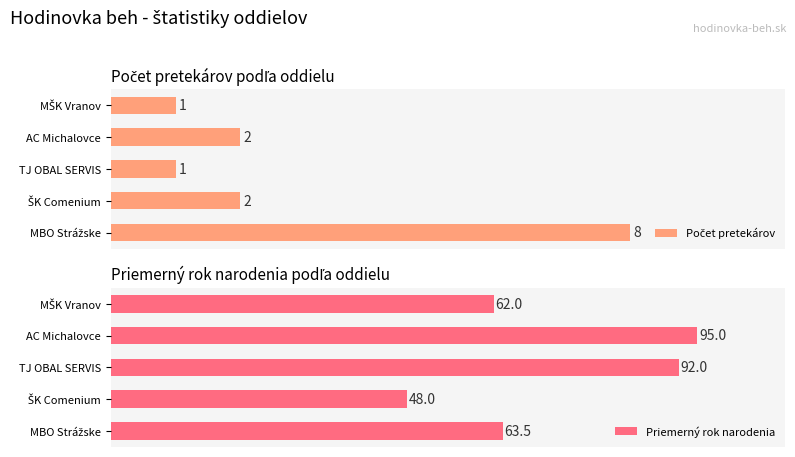

Reading left to right, transcribe all the data shown in this chart.

Počet pretekárov: 8.0	2.0	1.0	2.0	1.0
Priemerný rok narodenia: 63.5	48.0	92.0	95.0	62.0